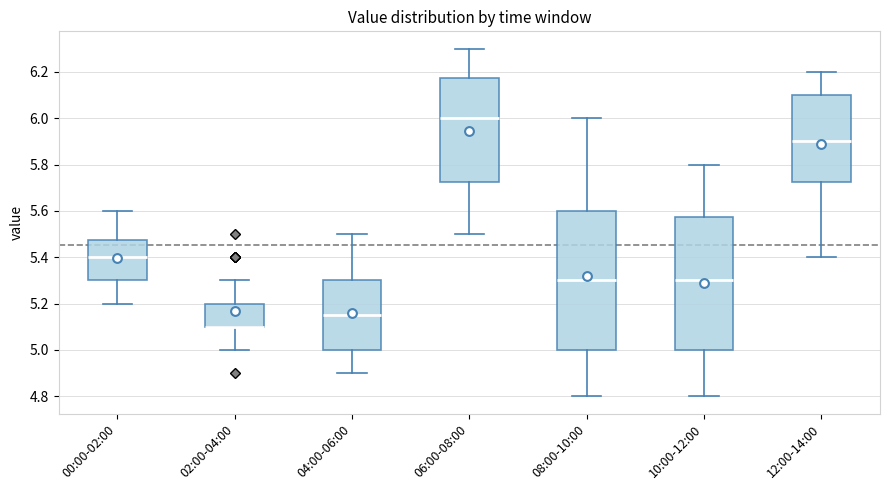

Which box is the tallest, from its lower edge to its upper edge?

08:00-10:00